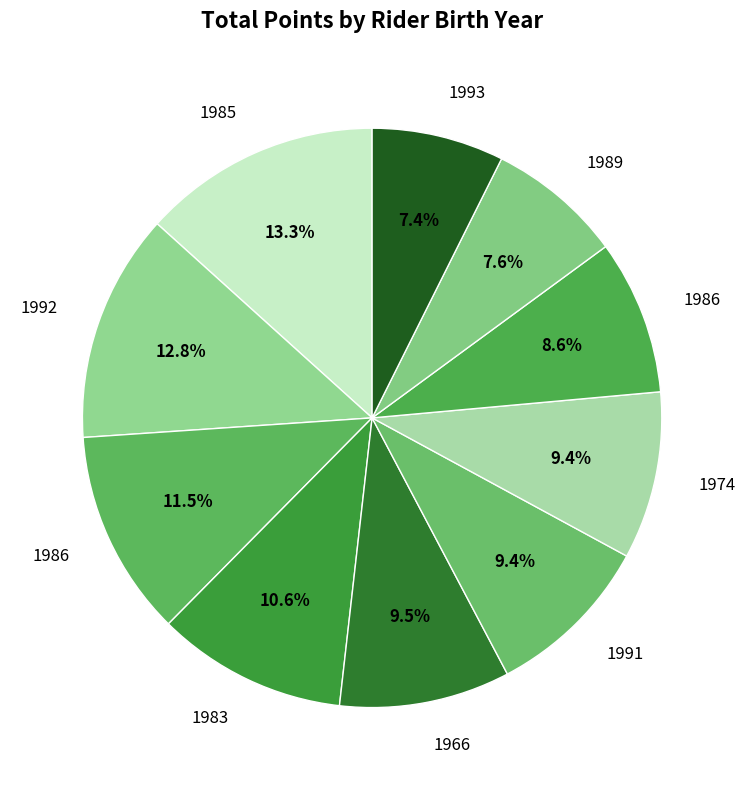

What is the largest slice in the pie chart?

1985